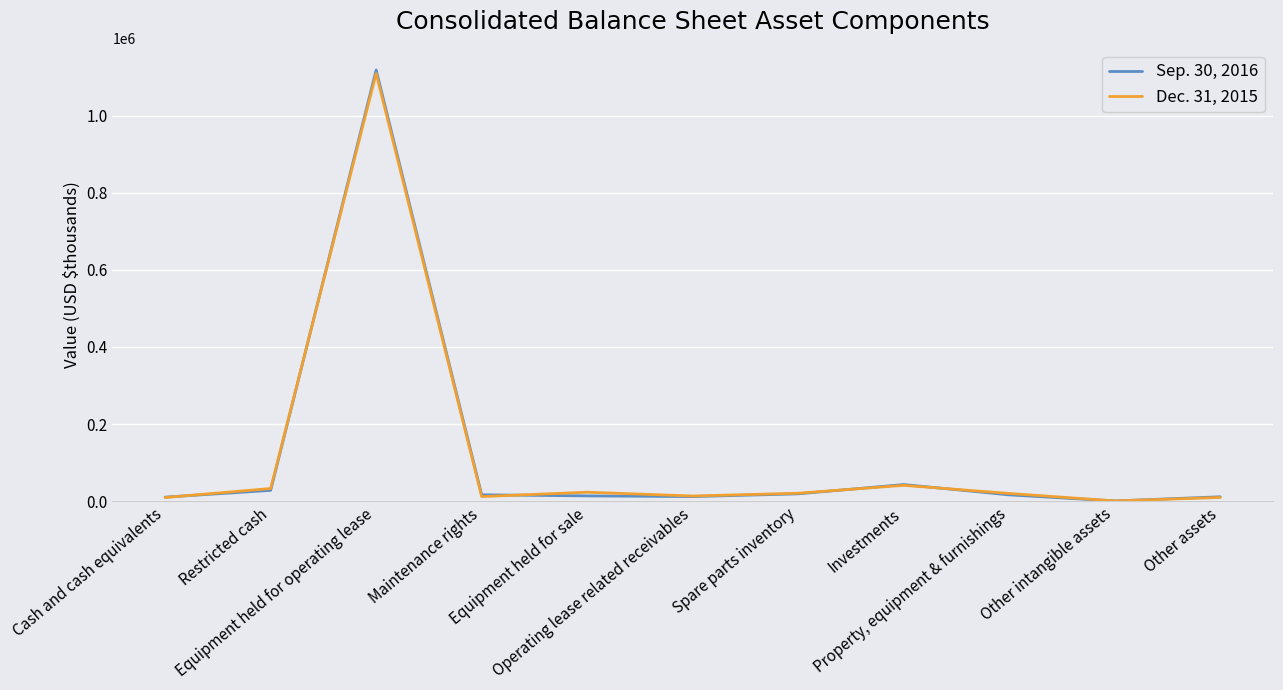

How many distinct data groups are displayed?

2